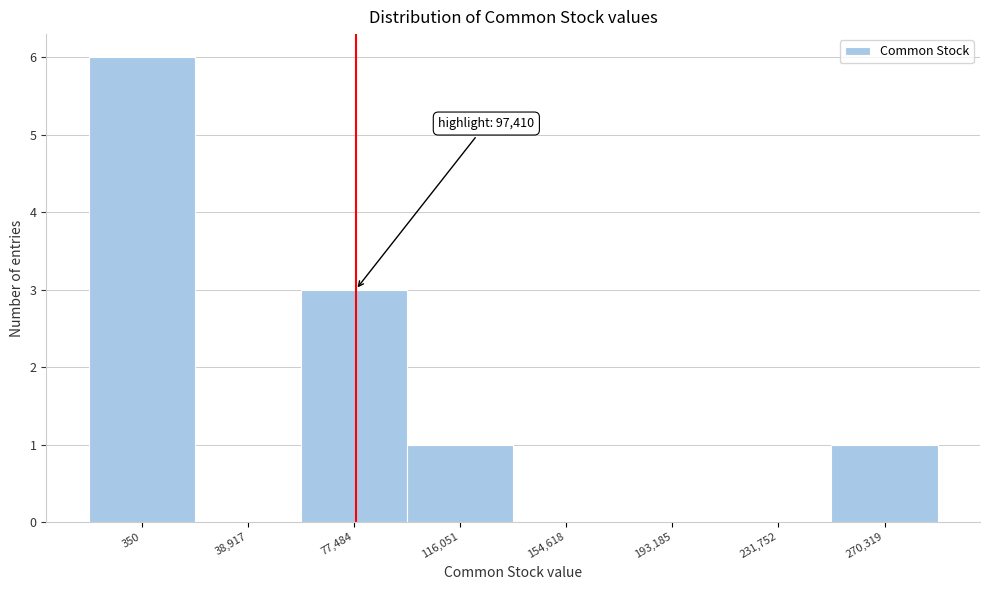

What is the greatest value displayed?

6